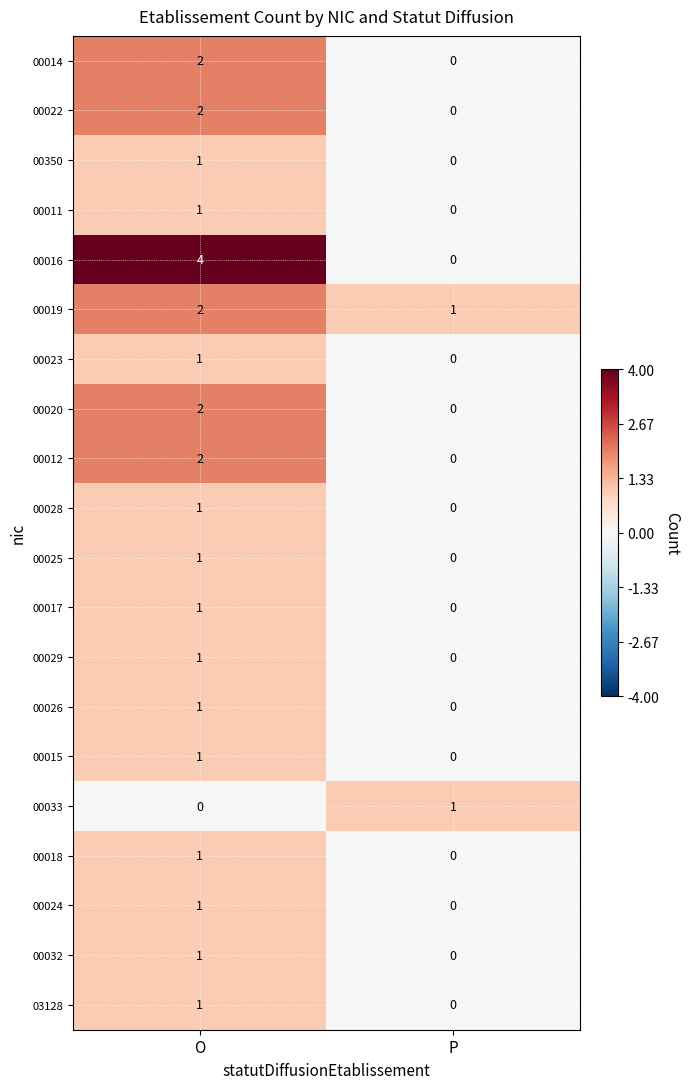

Which category has the highest value in the 00025 series?

O